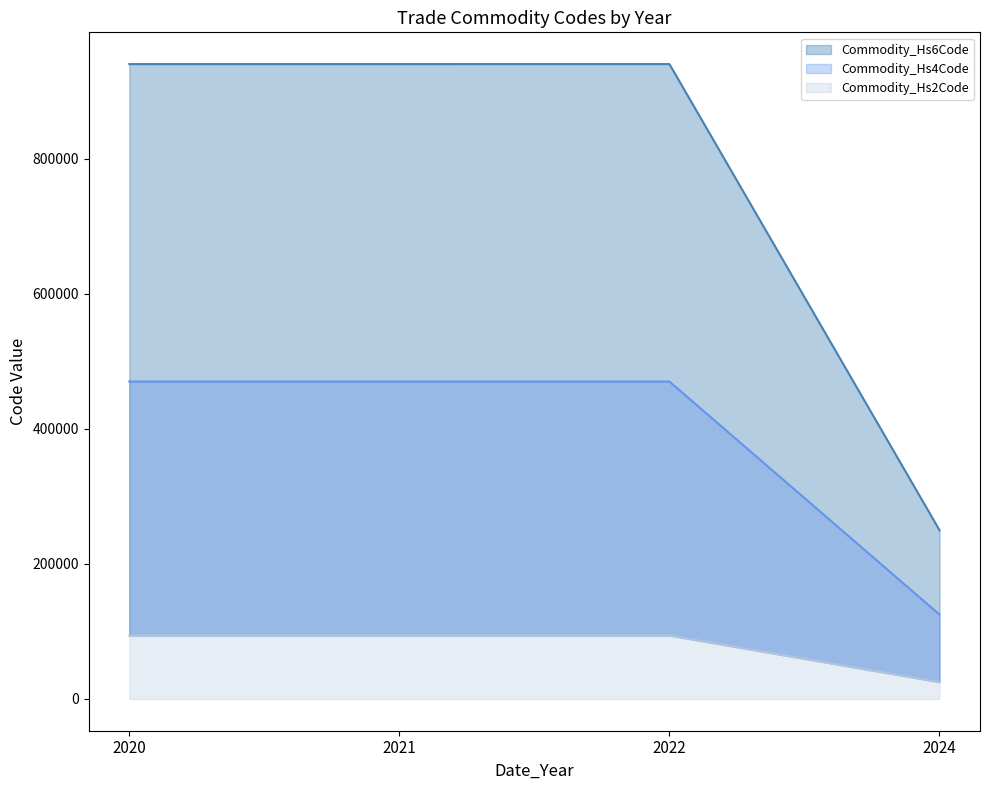

Which series has the largest range (max minus min)?

Commodity_Hs6Code